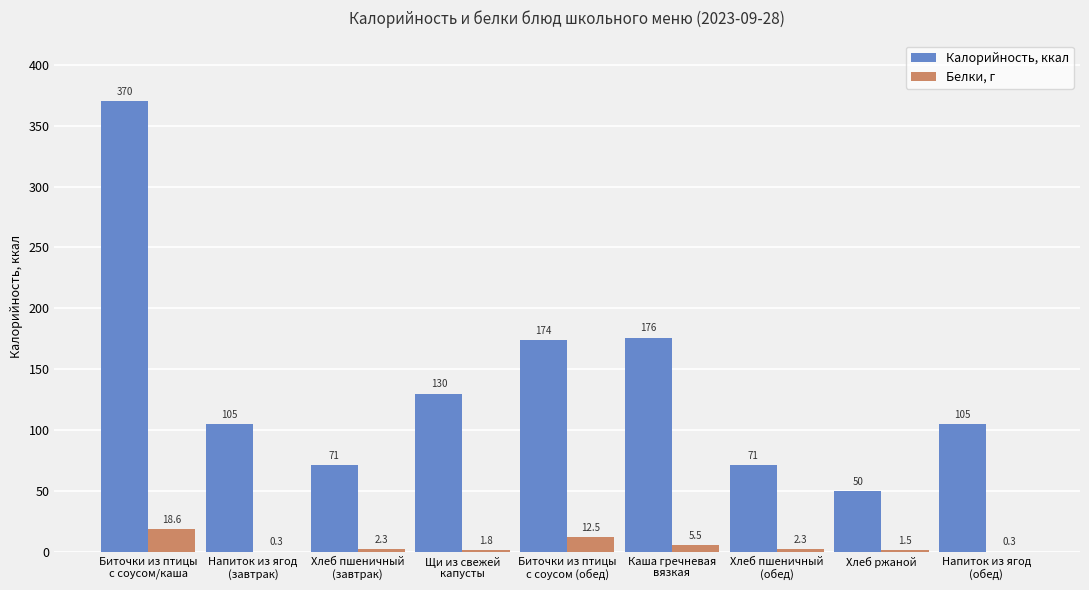

The Белки, г series shows 2.3 at Хлеб пшеничный
(завтрак). True or false?

True